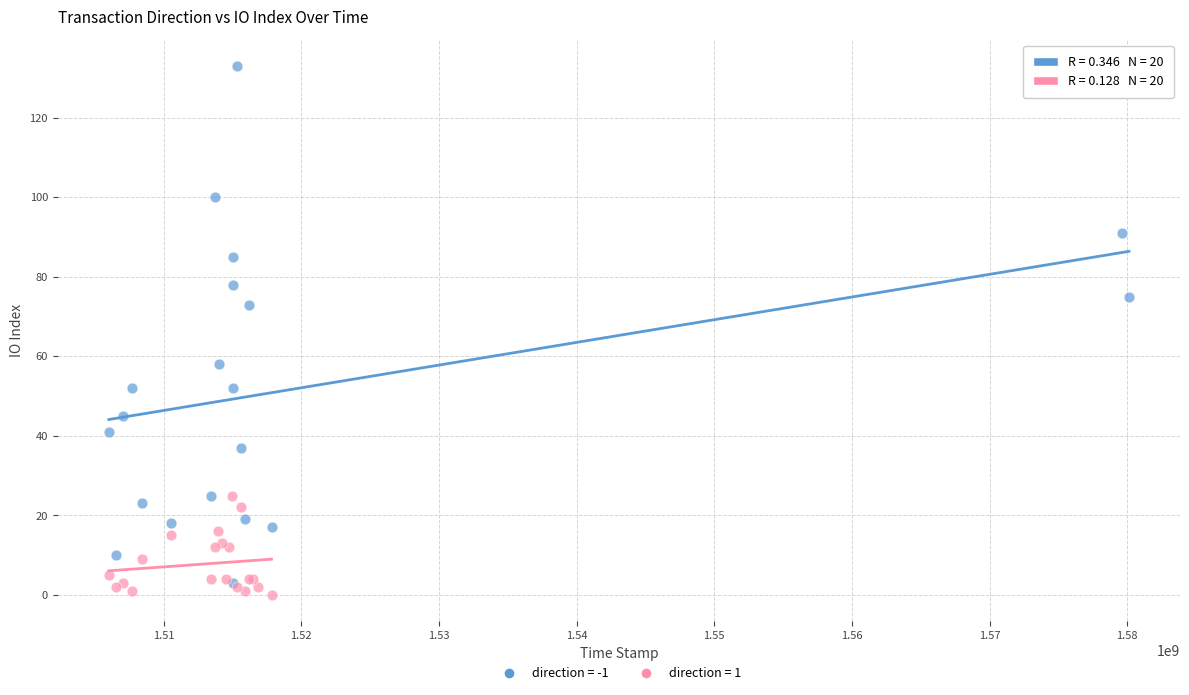

Which series has the widest spread of Y values?

direction = -1